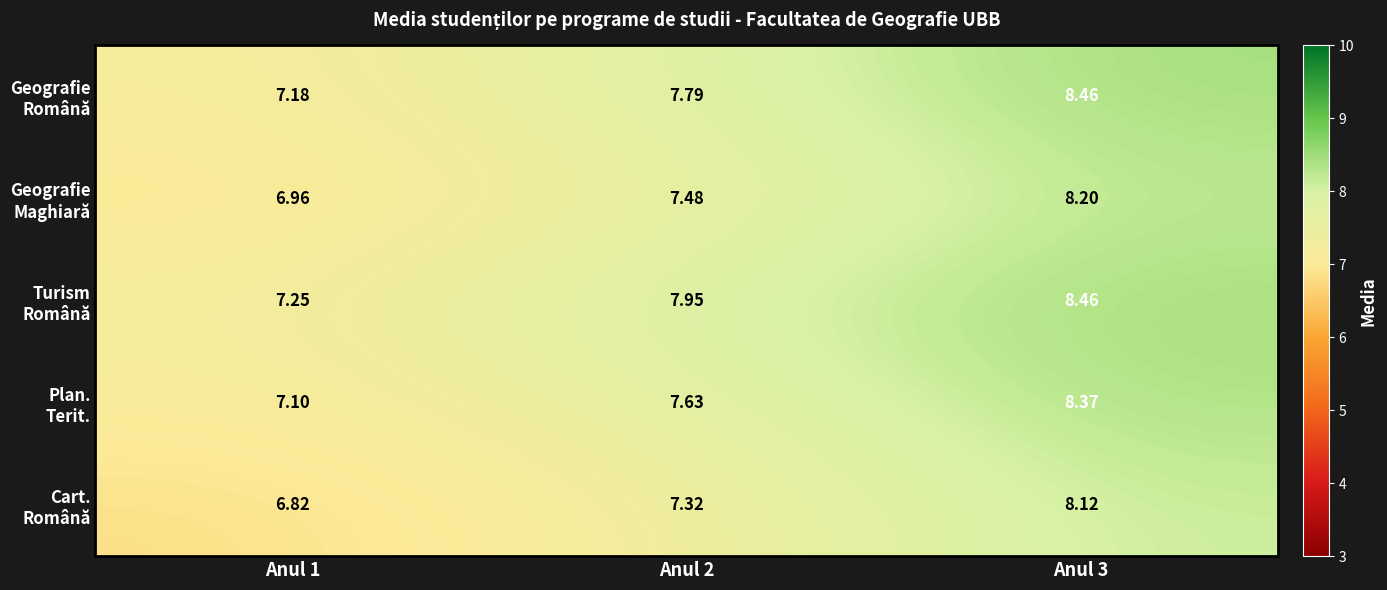

At which category is the sum across all series the highest?

Anul 3